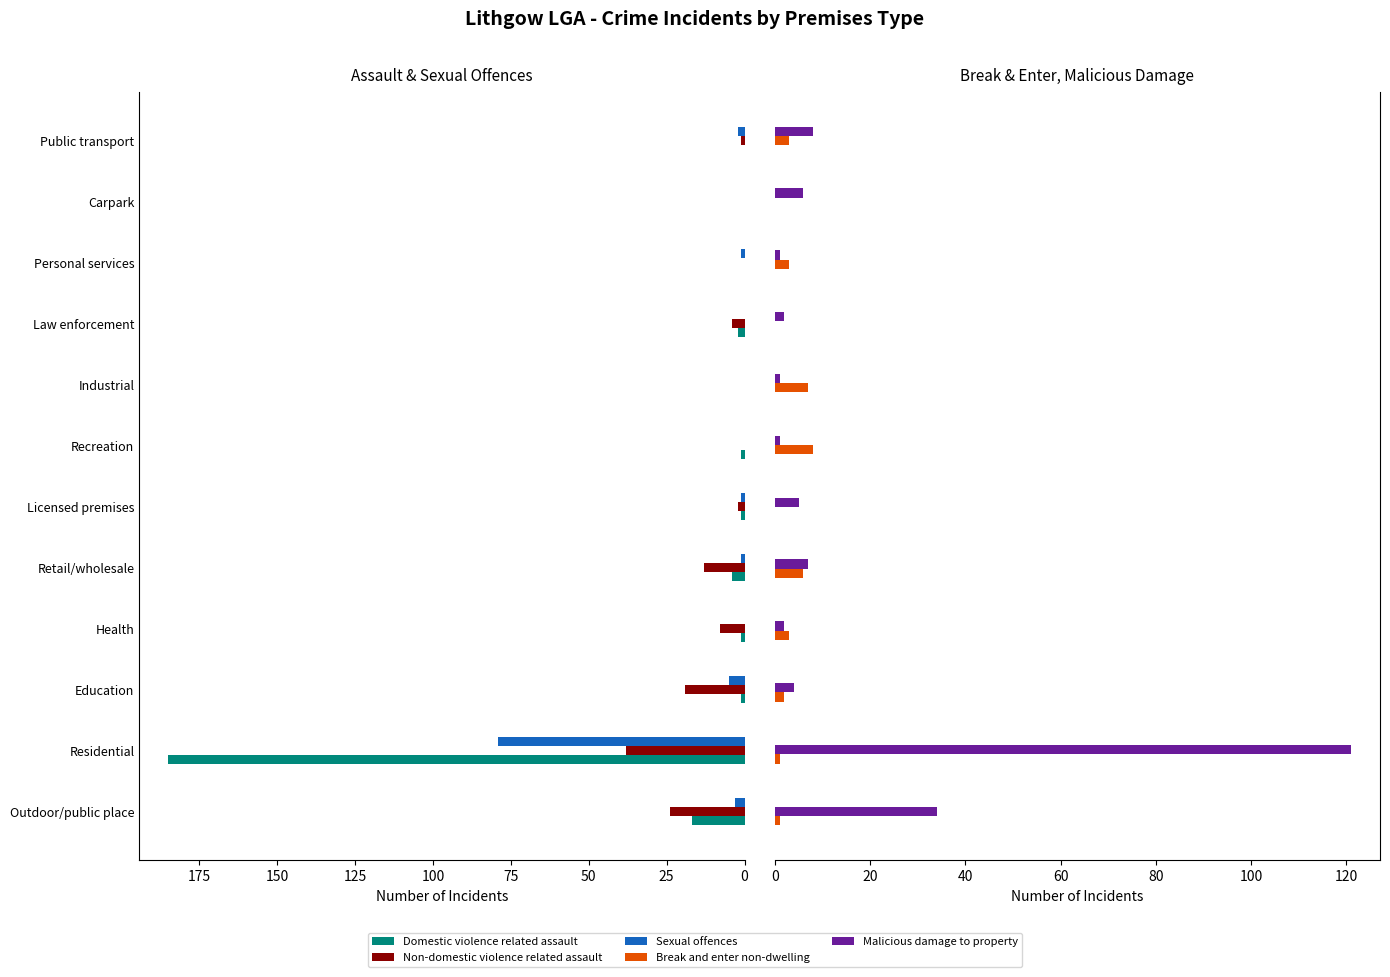

Between 100 and 125, which series saw the biggest shift?

Non-domestic violence related assault